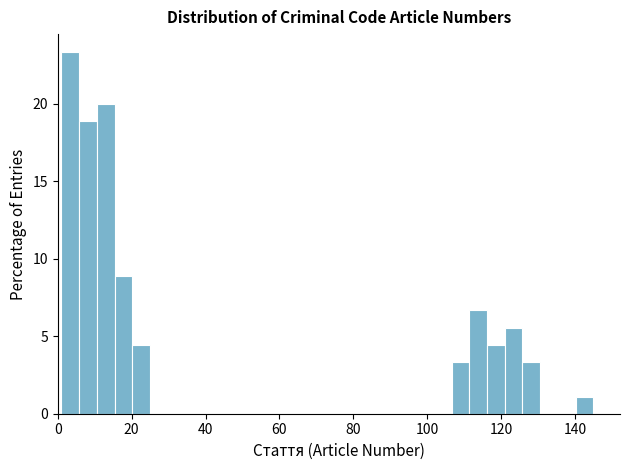

Read against the x-axis, roughly where is the centre of the tallest bar?

4